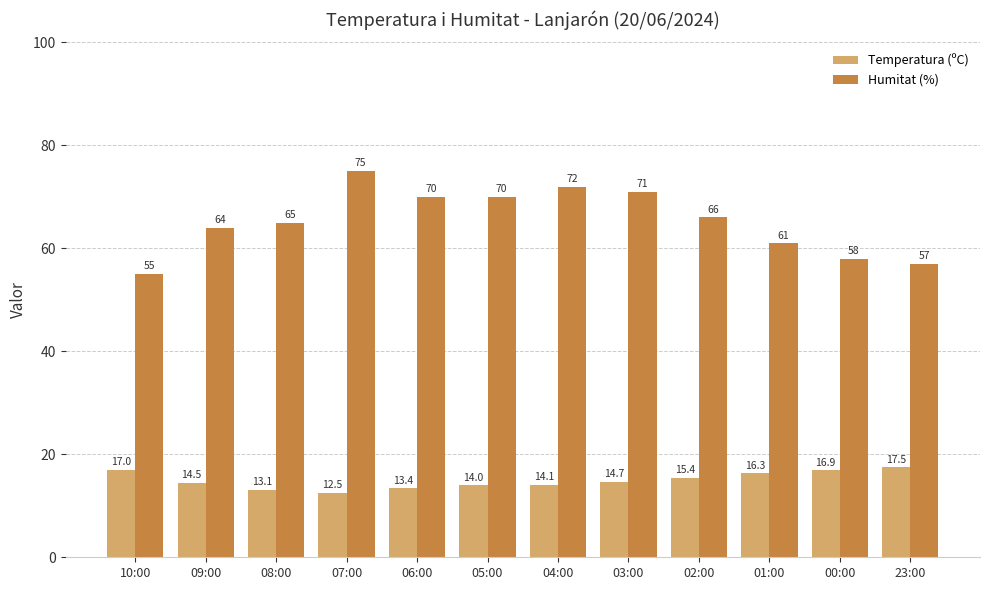

What is the difference between the Humitat (%) values at 04:00 and 23:00?

15.0